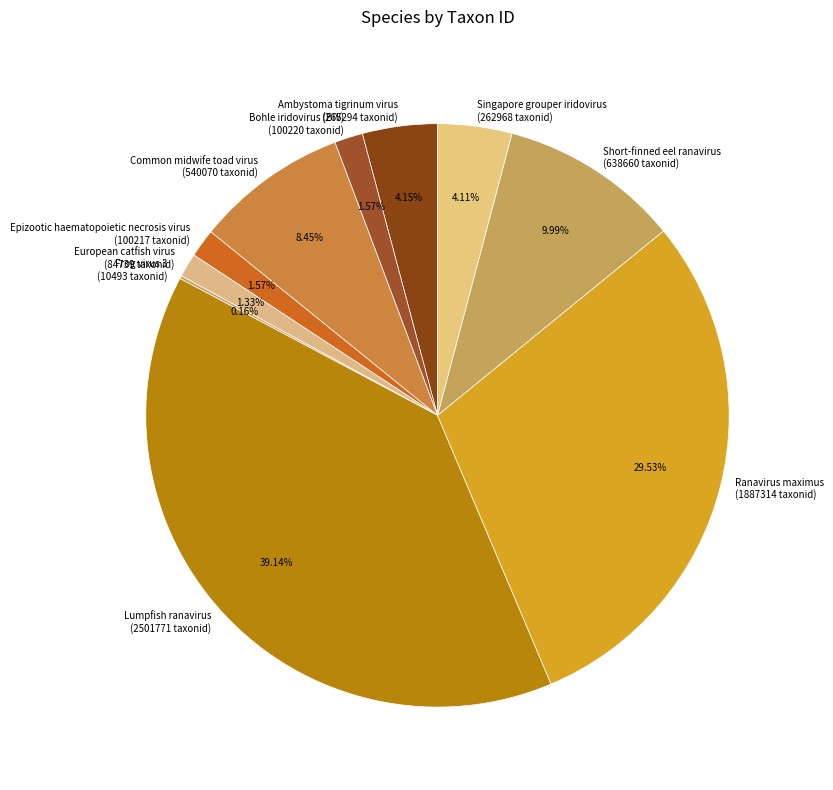

What percentage is the European catfish virus slice, to the nearest percent?

1%